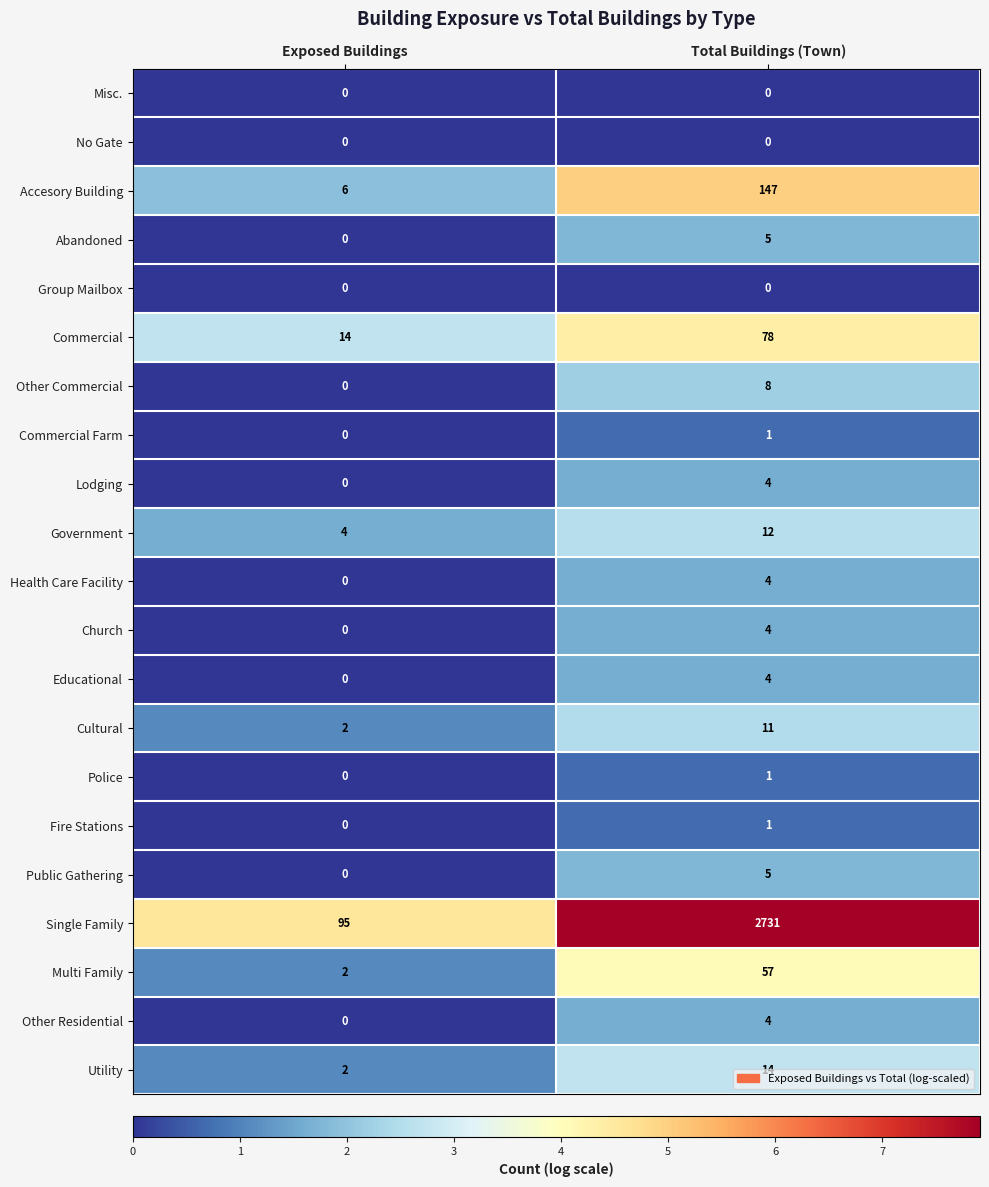

What is the sum of all Multi Family values?

59